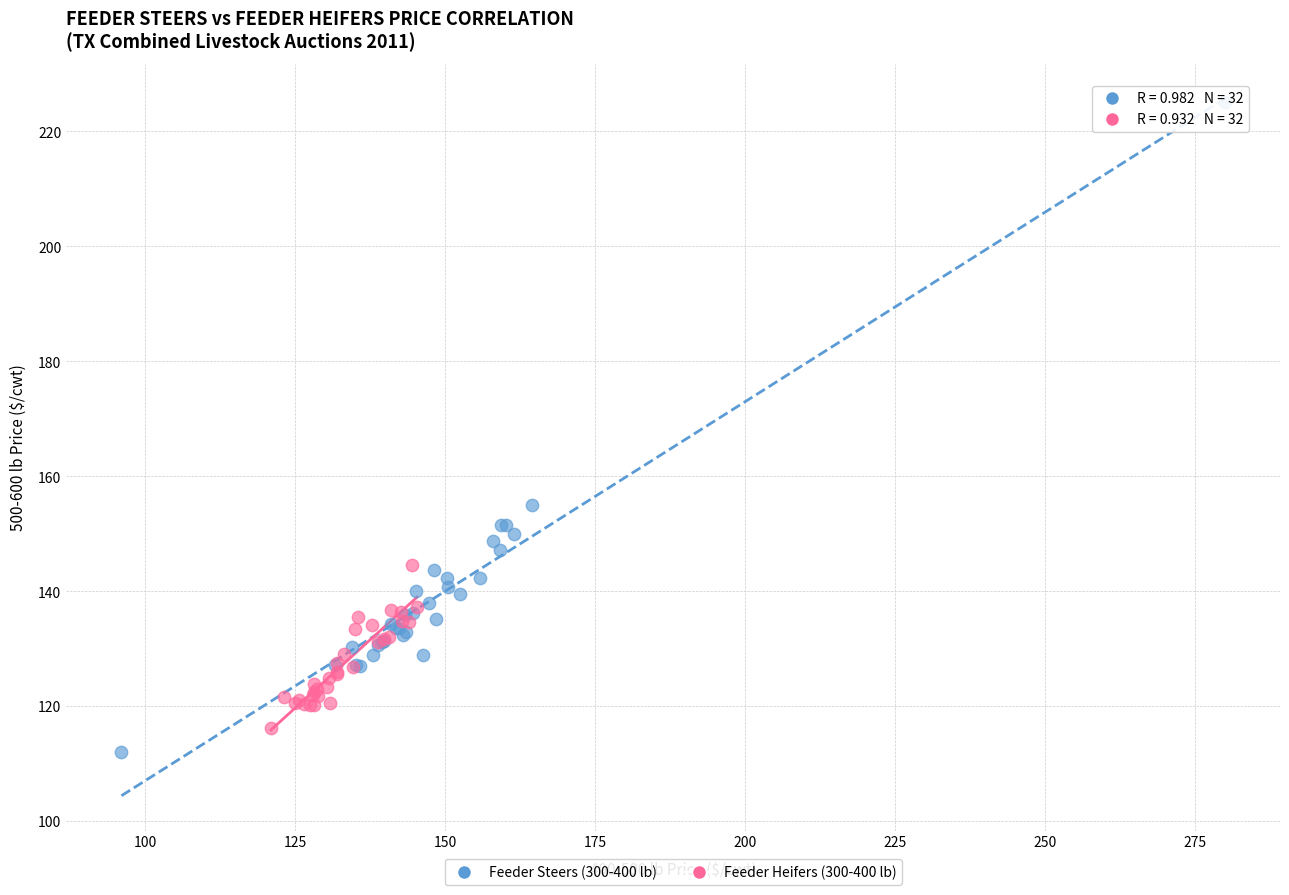

Which series has the largest Y range (max minus min)?

Feeder Steers (300-400 lb)